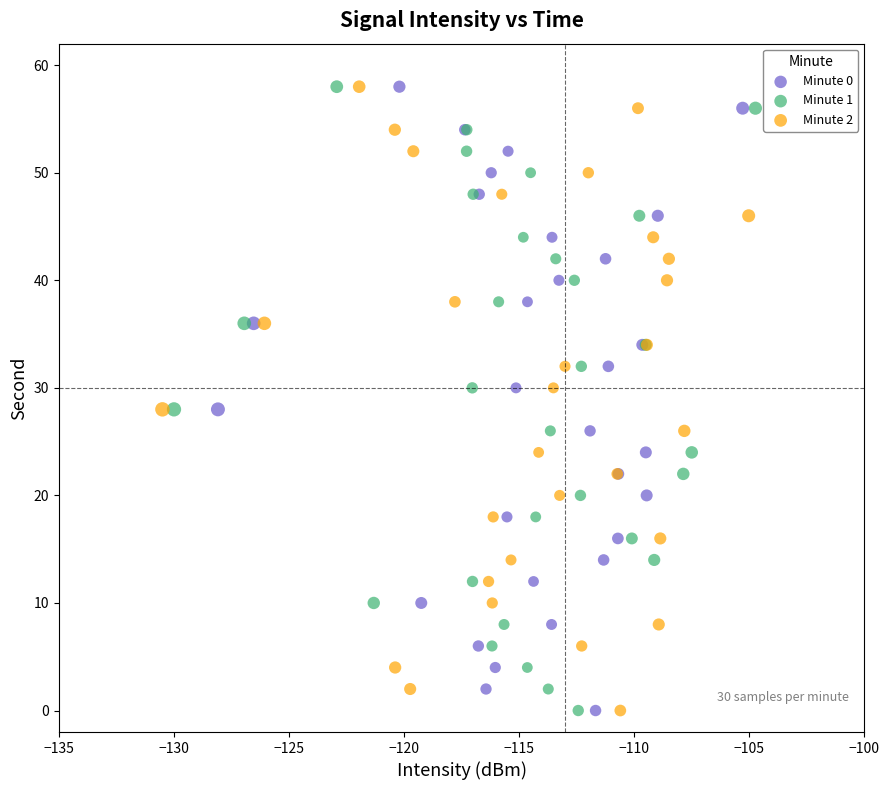

What are all the series names shown in the legend?

Minute 0, Minute 1, Minute 2